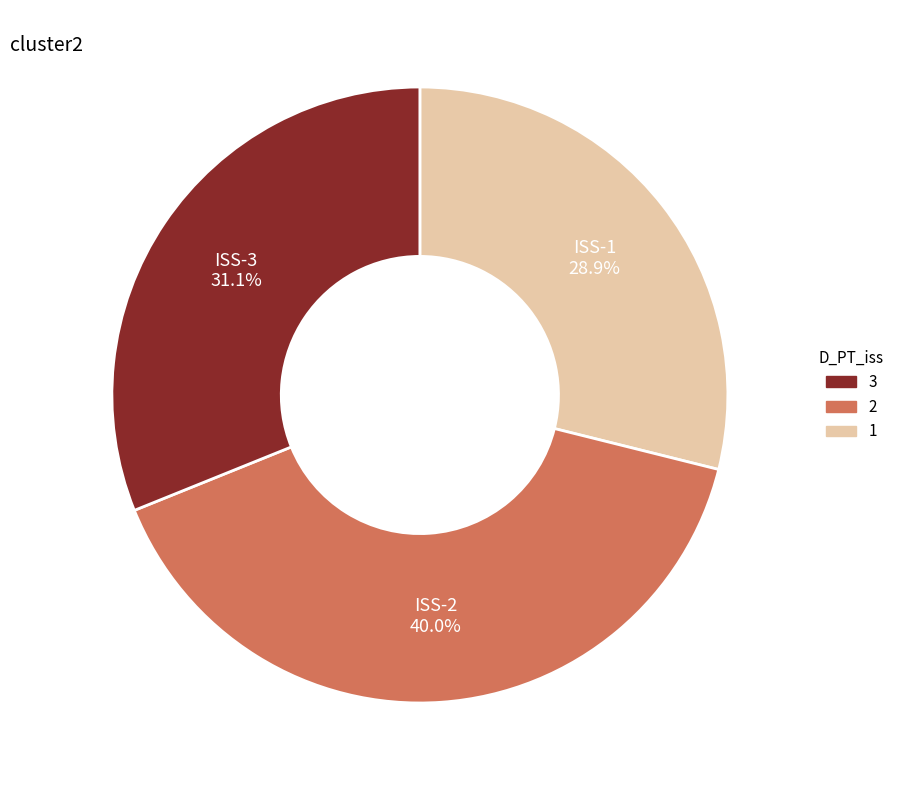

Is there a majority slice in this chart?

No